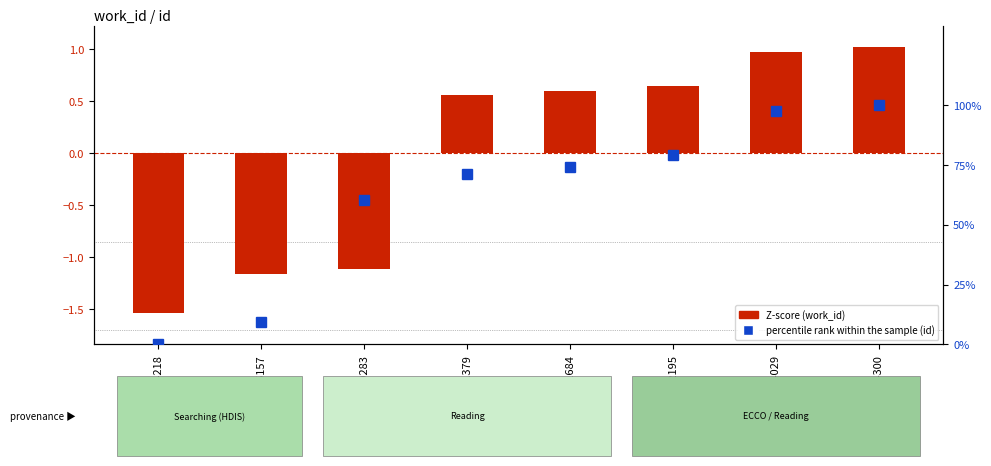

Which label corresponds to the smallest value in the chart?

14218